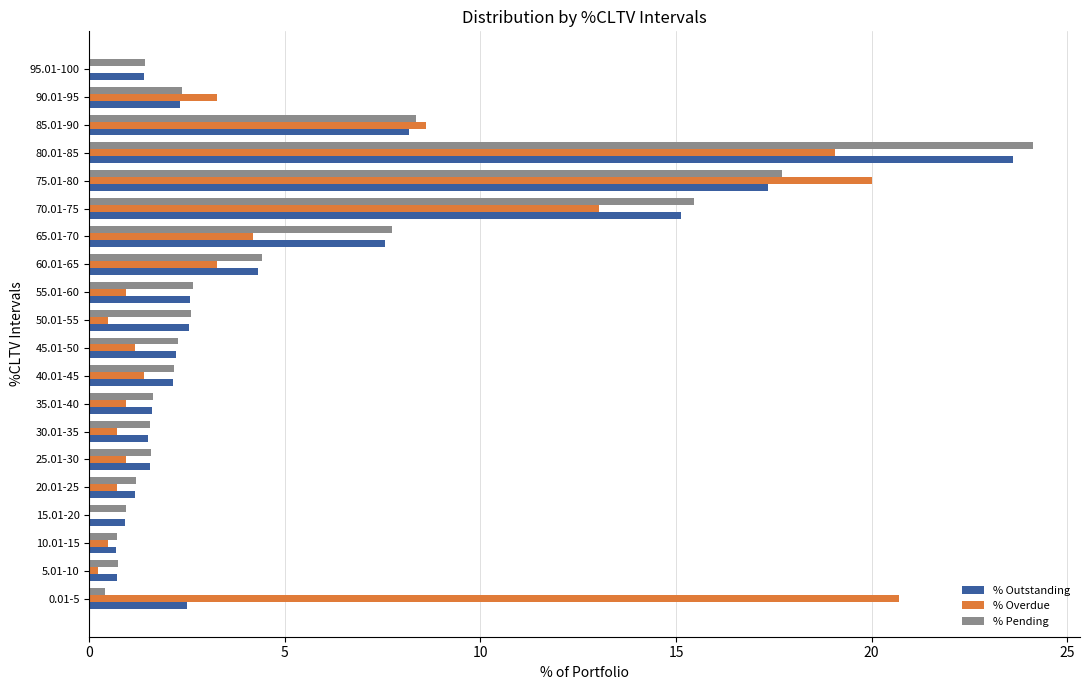

At which category is the sum across all series the highest?

80.01-85